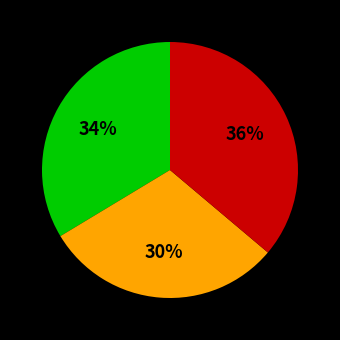

Does any single category account for the majority?

No